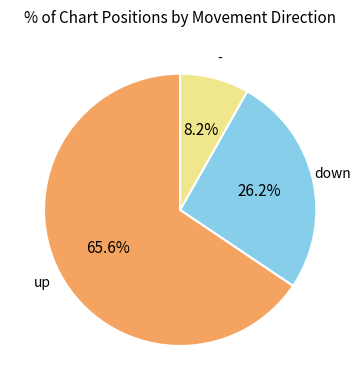

What is the smallest slice in the pie chart?

-